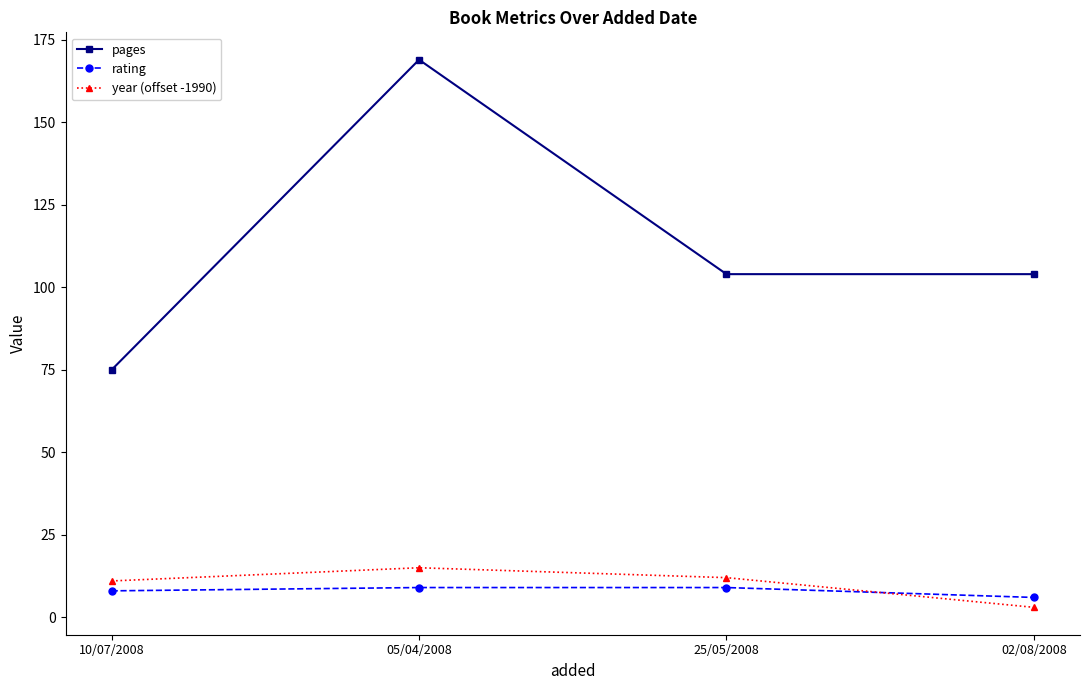

Where is the first local maximum for year (offset -1990)?

05/04/2008